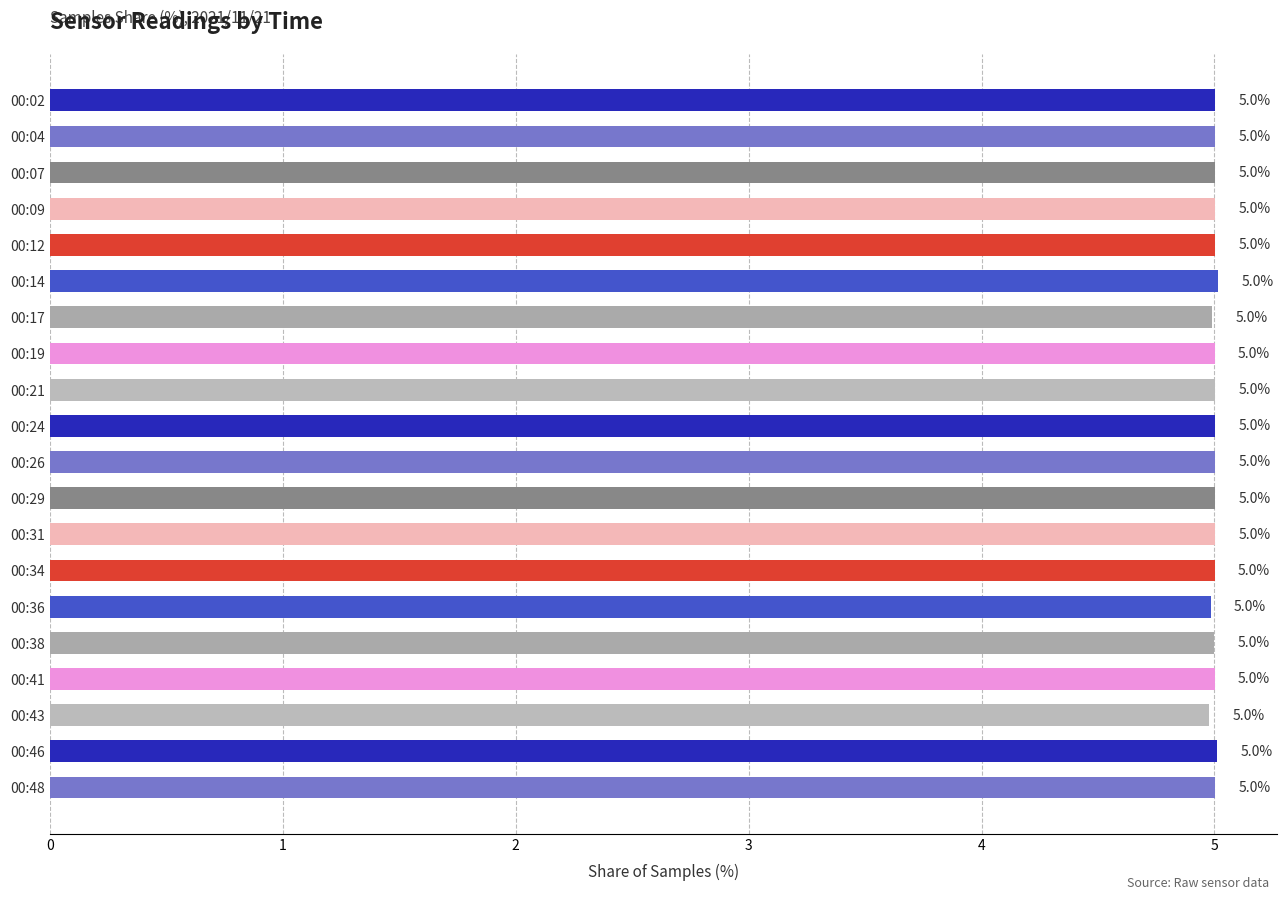

Approximately how many times larger is the value at 00:14 compared to 00:26?

1.0